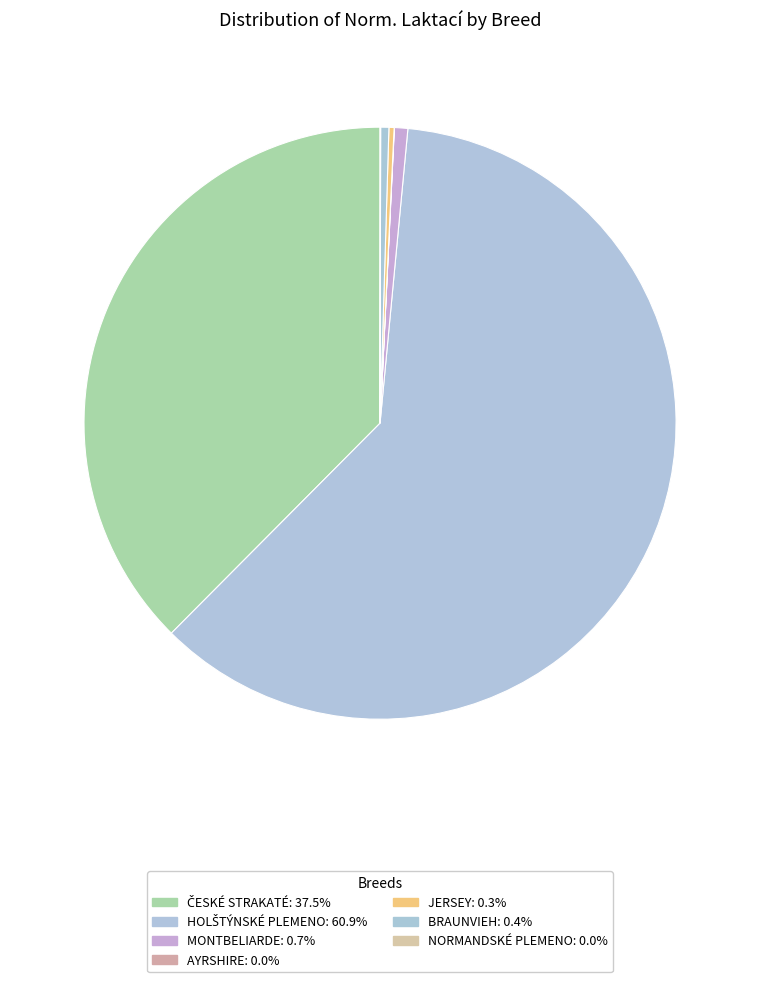

Combined, do BRAUNVIEH and MONTBELIARDE account for over 50%?

No